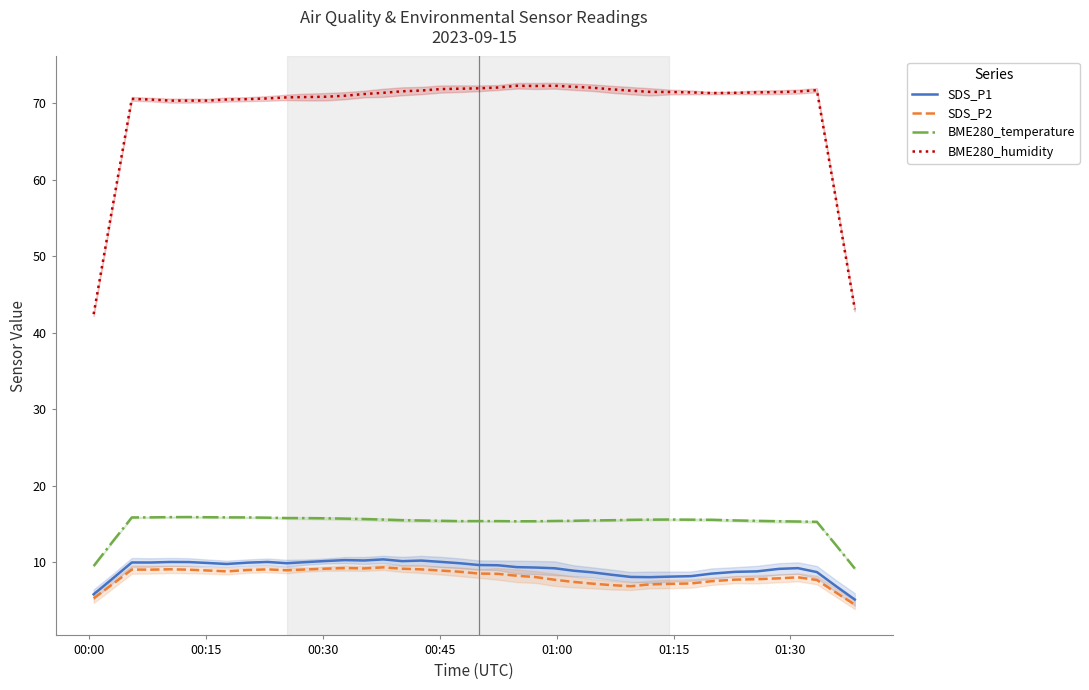

True or false: BME280_temperature and SDS_P2 intersect in this chart.

False